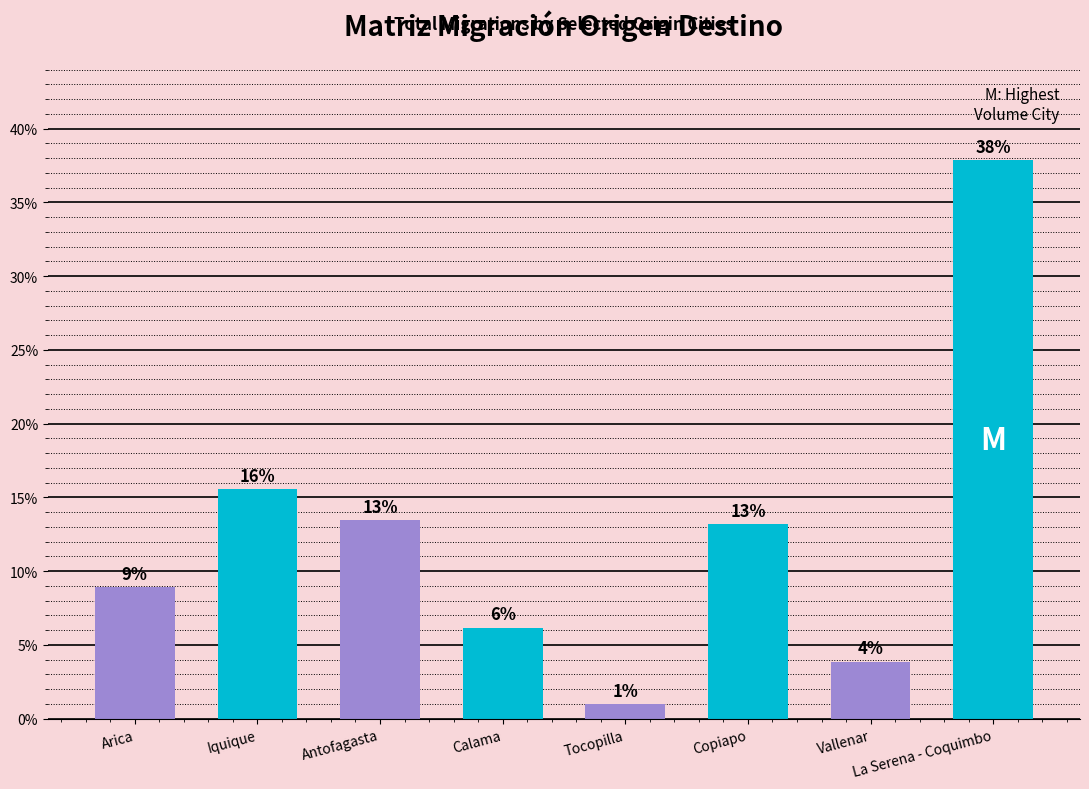

Are the bars horizontal?

No